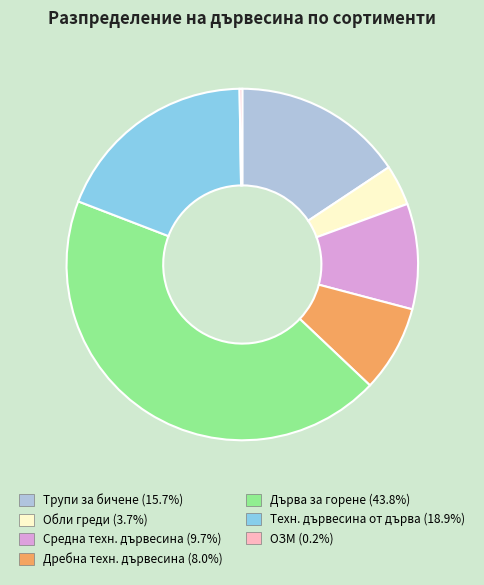

Approximately how many times larger is the value at Техн. дървесина от дърва compared to Дърва за горене?

0.4